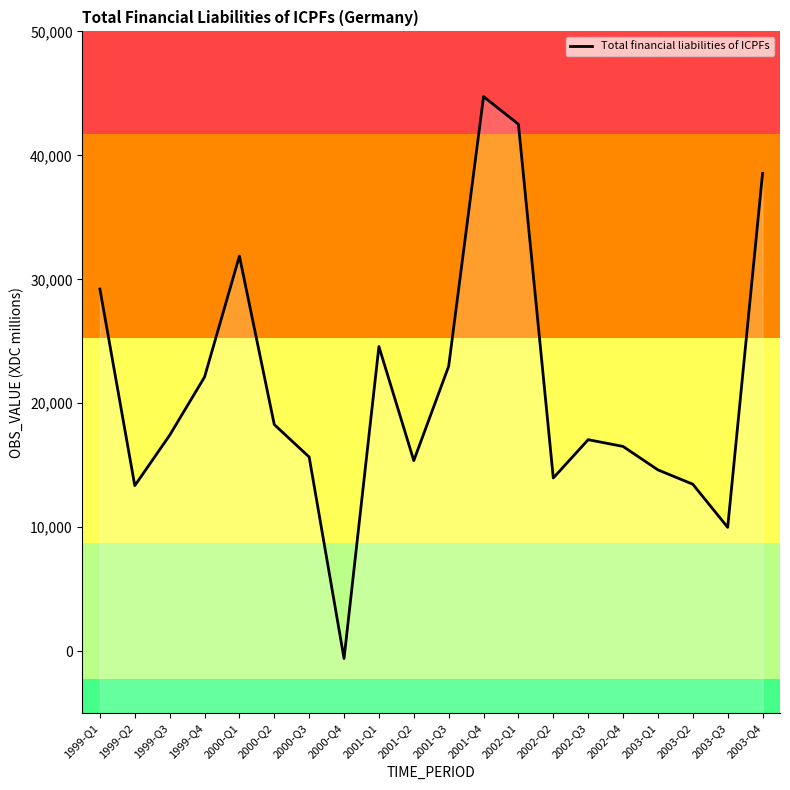

What is the value of the 2nd point from the left?

13355